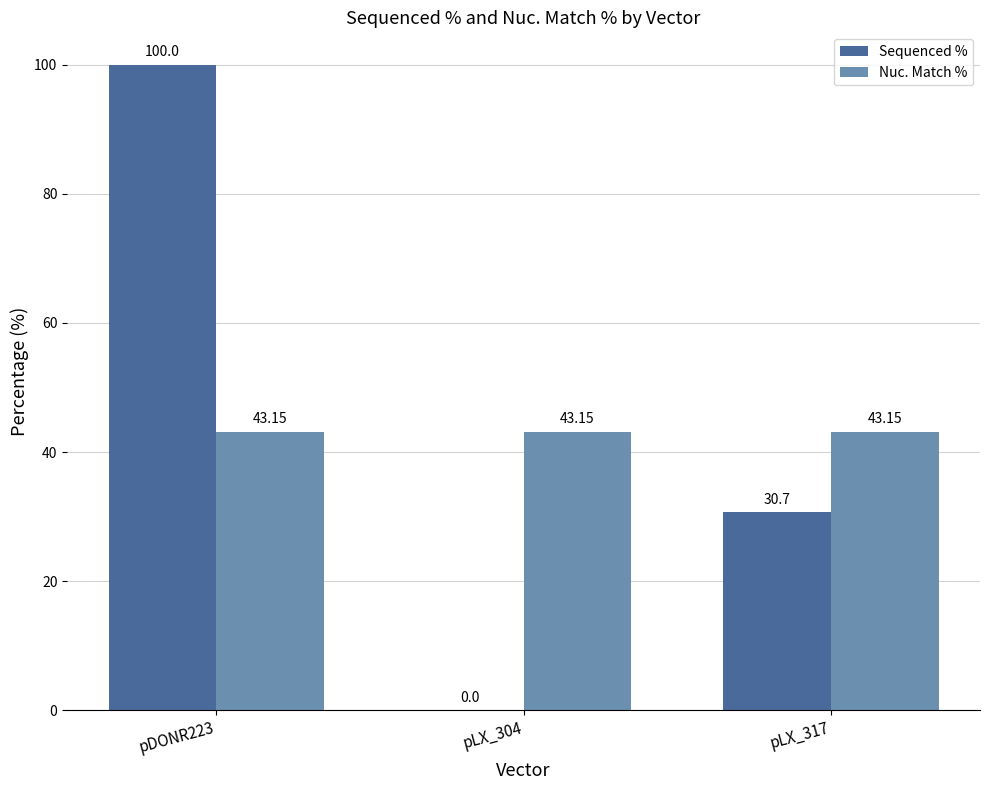

Where does the Sequenced % series first go above 30?

pDONR223